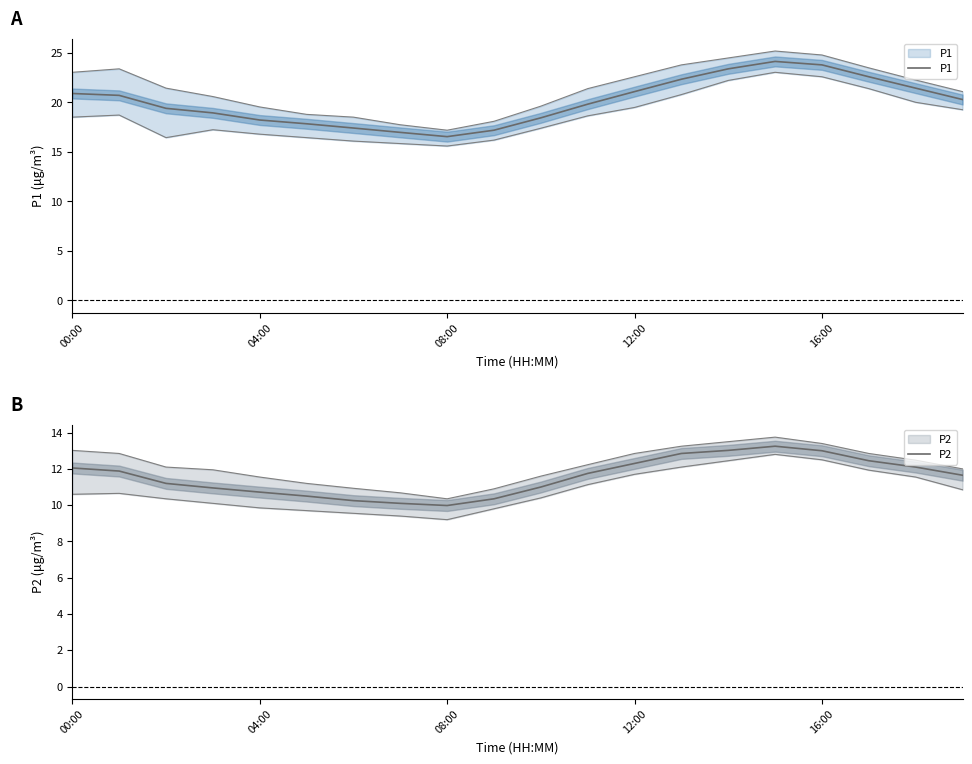

Rank the series by their average value, from highest to lowest.

P1, P2